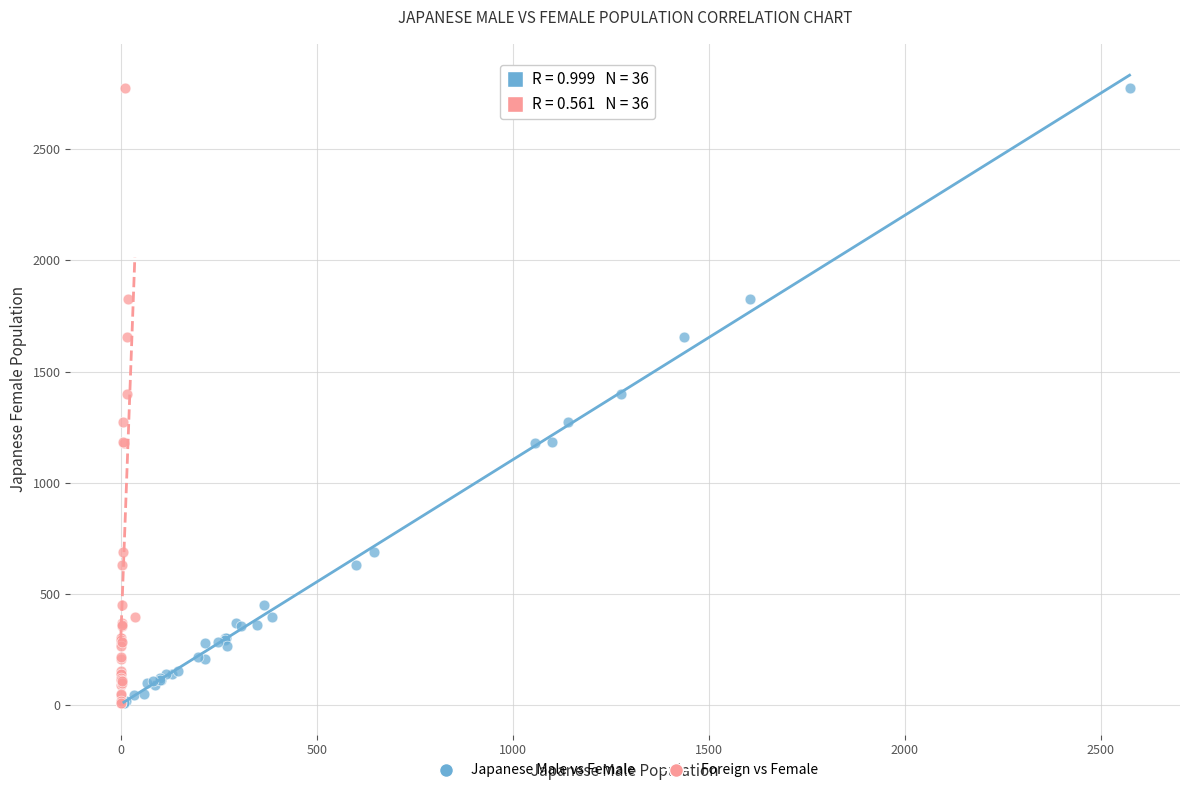

What are all the series names shown in the legend?

Japanese Male vs Female, Foreign vs Female